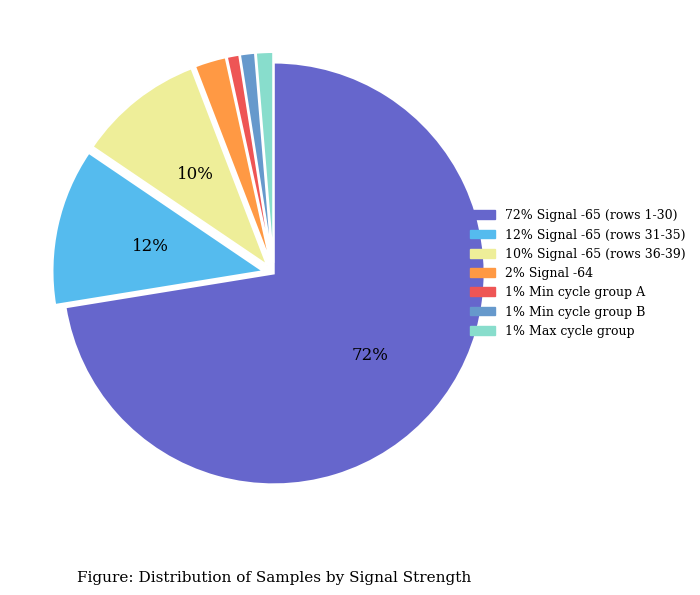

Does any single category account for the majority?

Yes